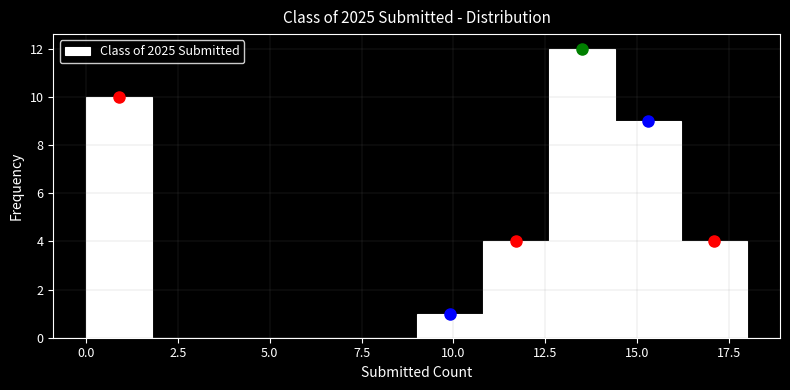

Around what value on the x-axis is the tallest bar? Give the approximate position of its centre, as read against the axis.

13.5